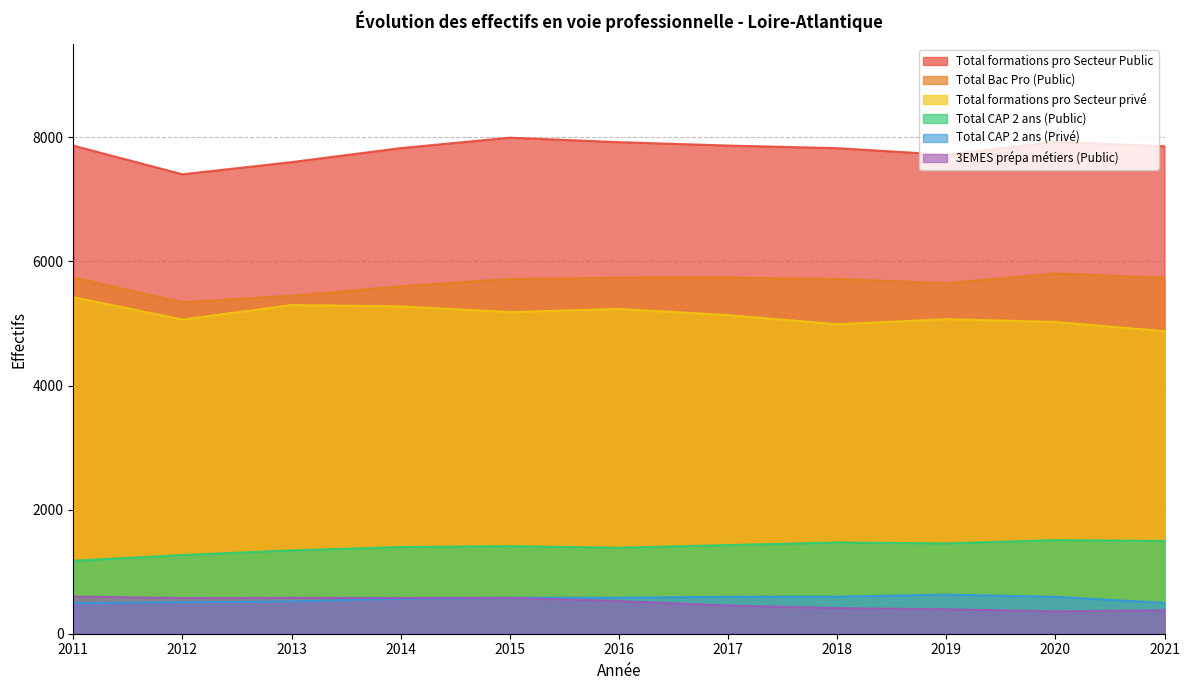

Which series has the largest range (max minus min)?

Total formations pro Secteur Public